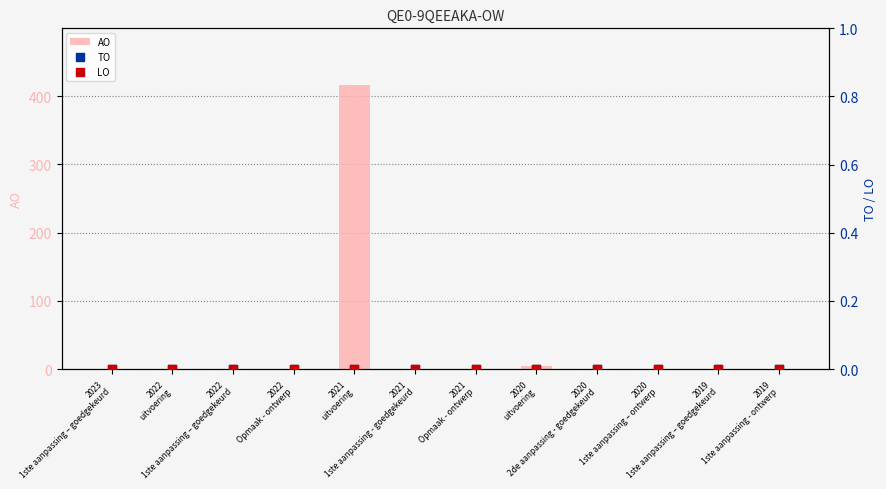

Which series has the largest total across all categories?

AO